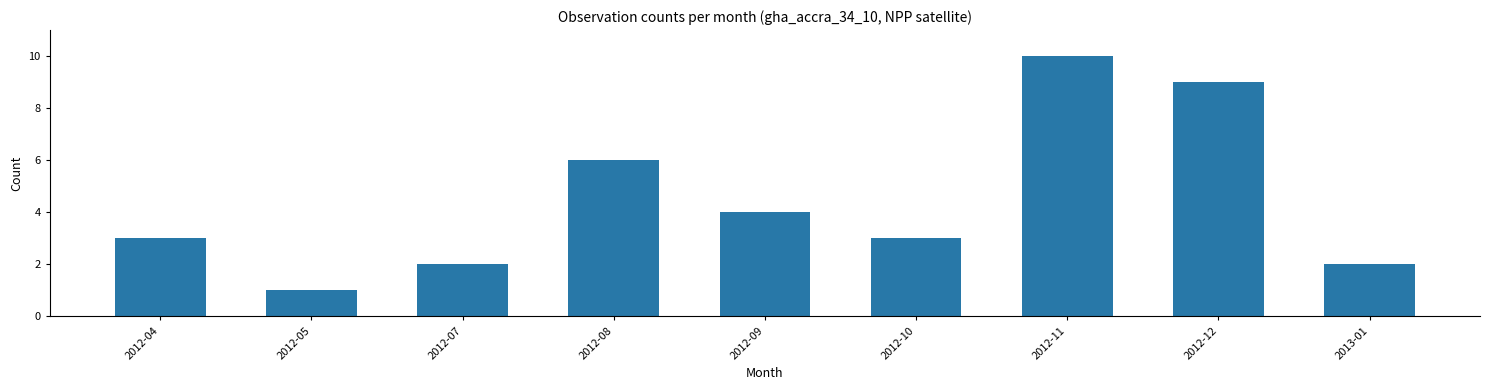

Reading left to right, what are all the values shown in this chart?

3	1	2	6	4	3	10	9	2